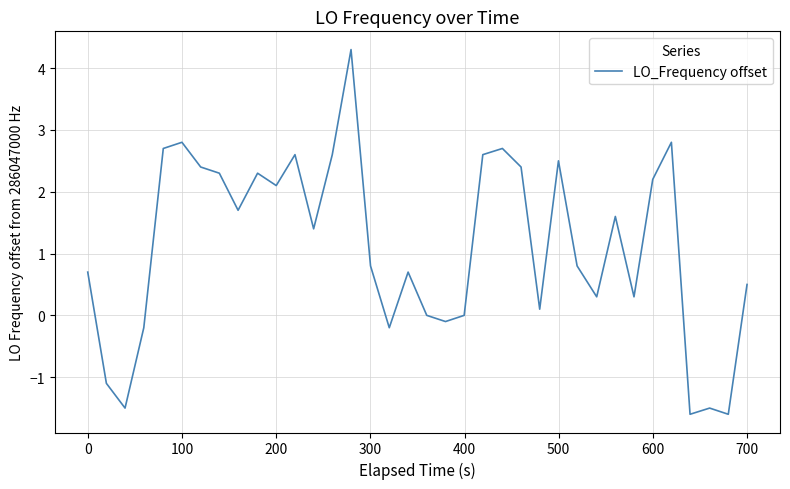

What is the difference between the maximum and minimum values?

5.9